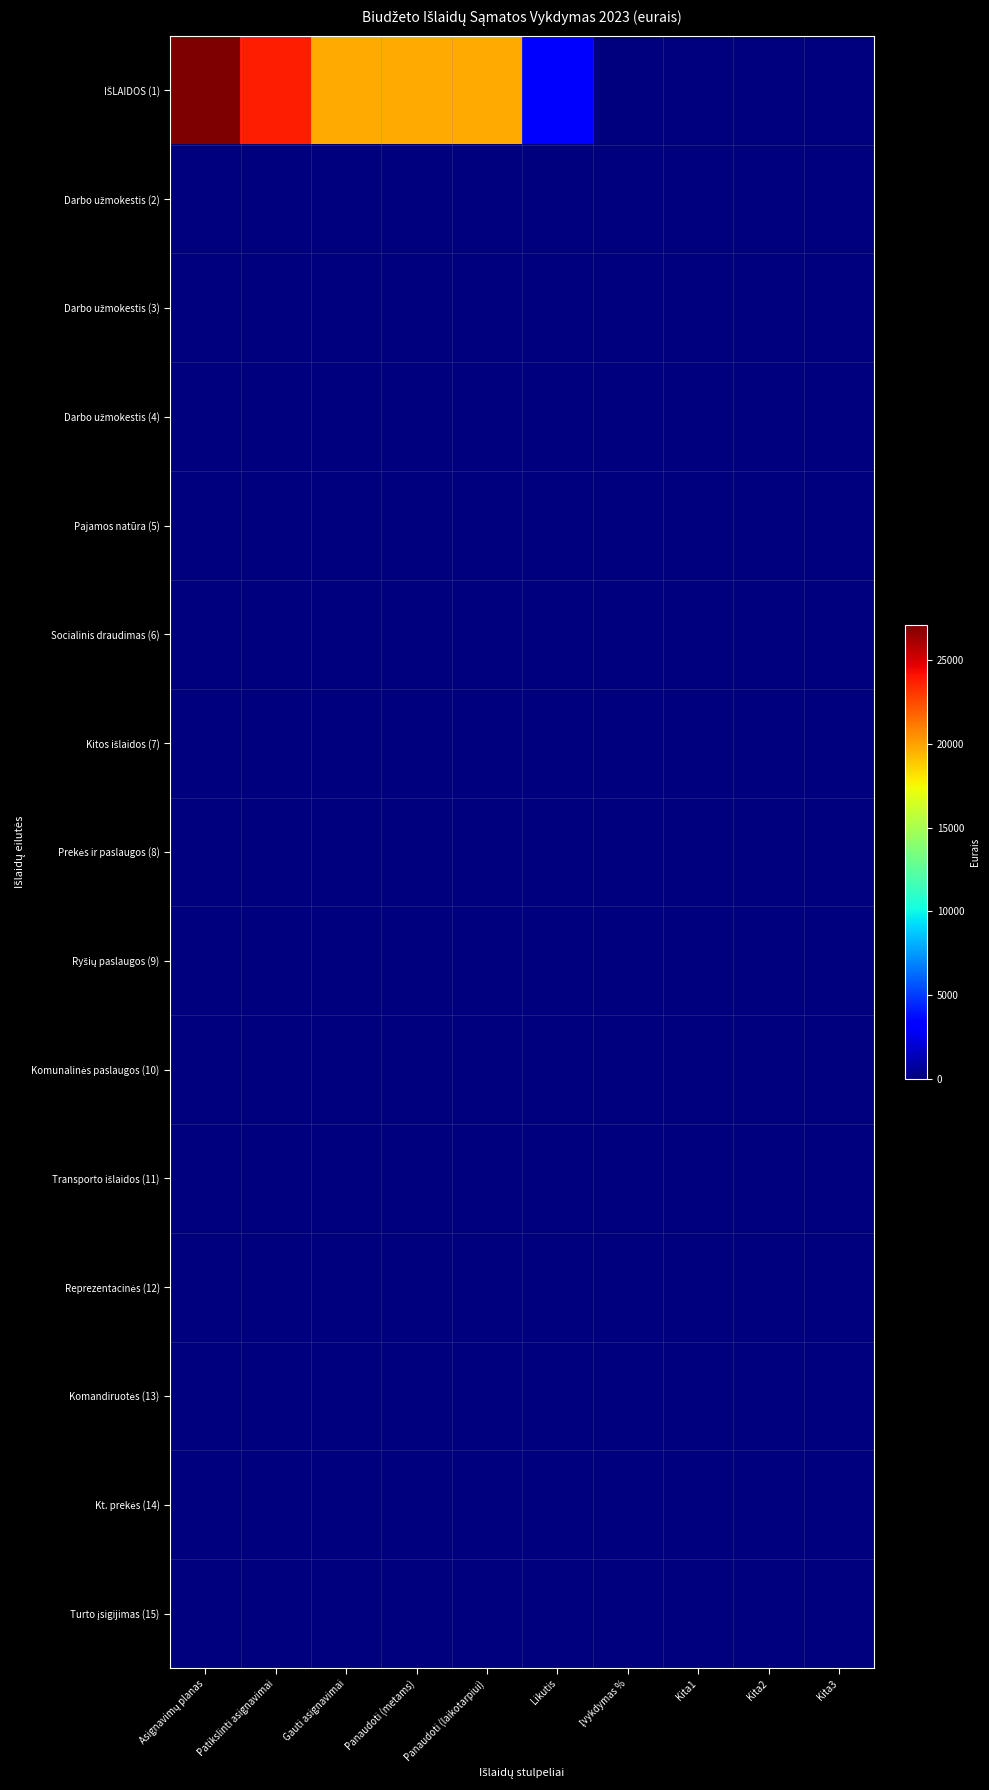

At how many categories does at least one series exceed 23517?

2